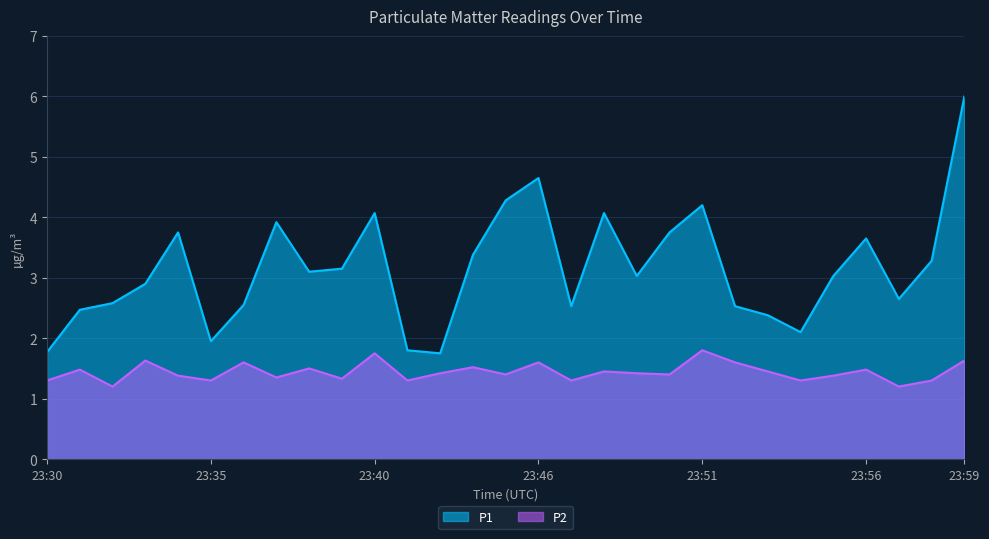

Which series changed the most between 23:53 and 23:58?

P1